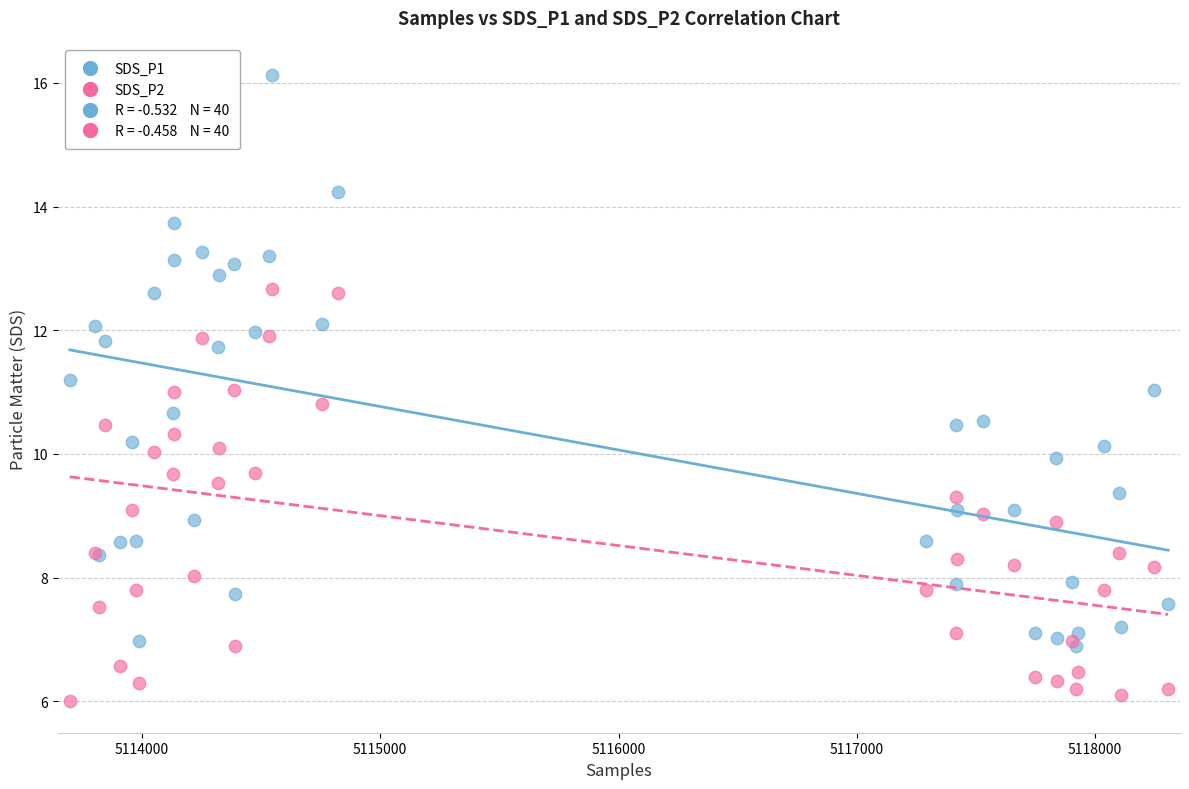

Which series has the largest Y range (max minus min)?

SDS_P1